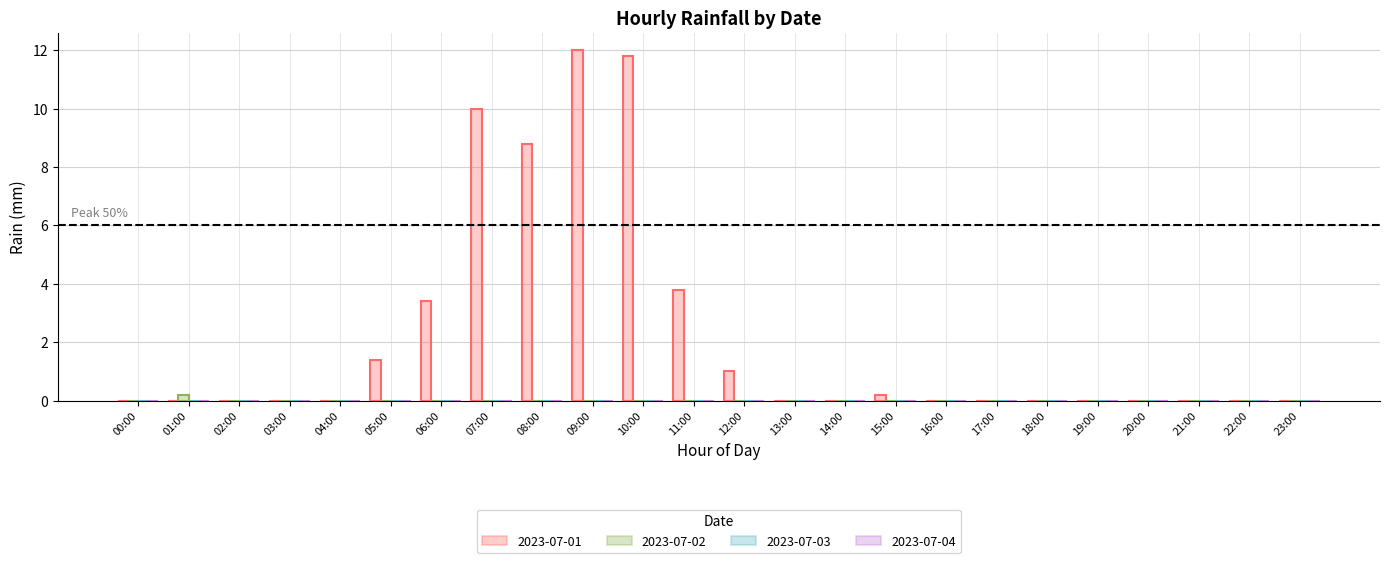

What is the difference between the maximum and minimum values in the 2023-07-02 series?

0.2